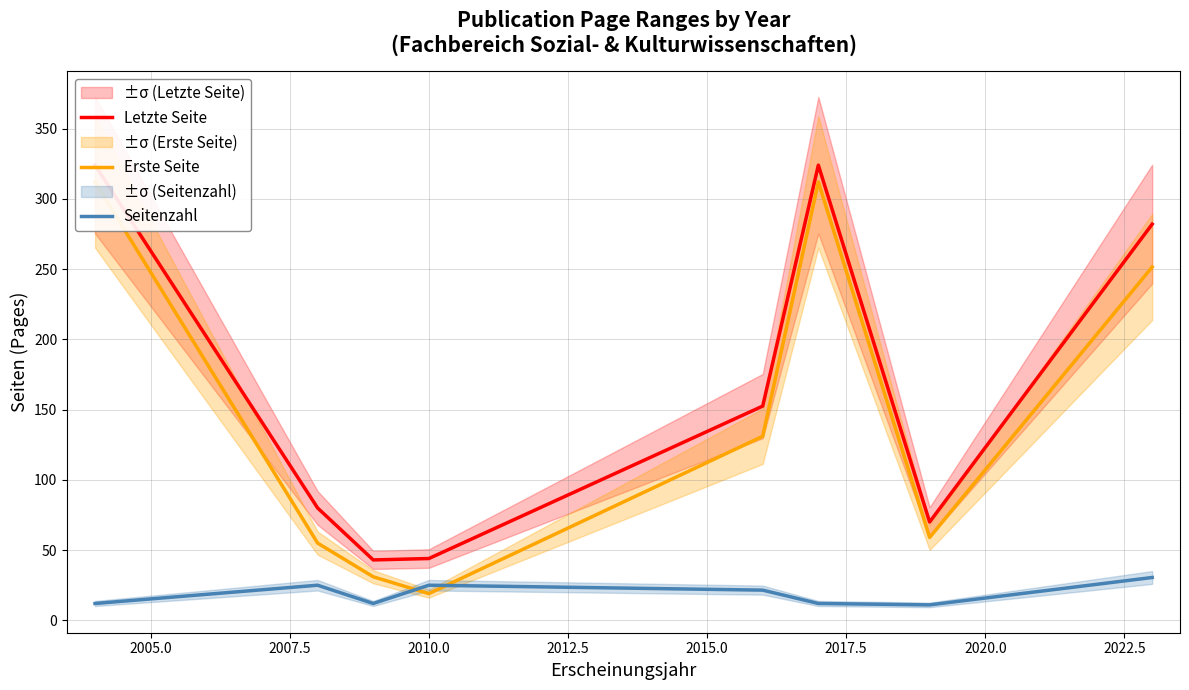

What is the highest value of the Letzte Seite series?

324.0